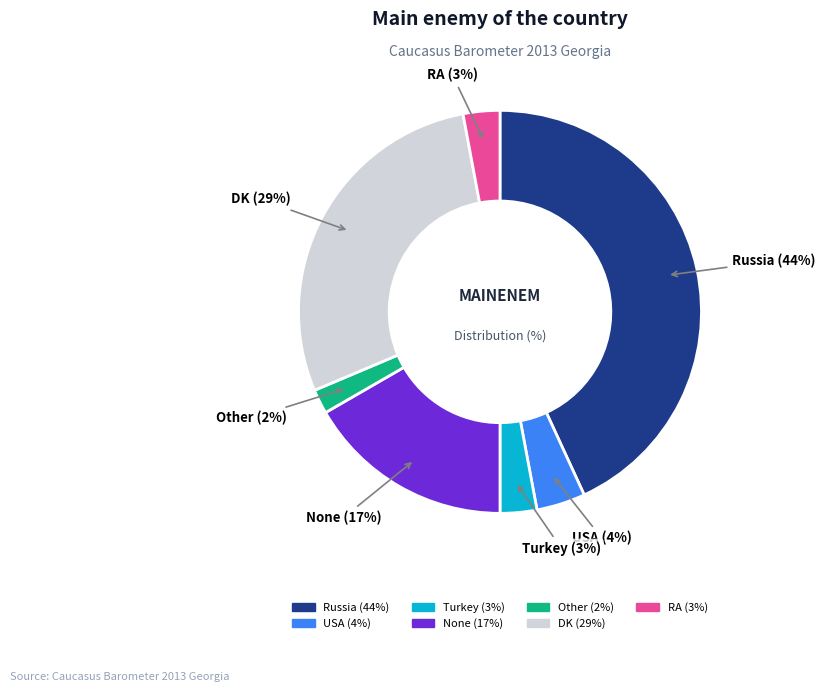

Count the number of slices in the pie.

7